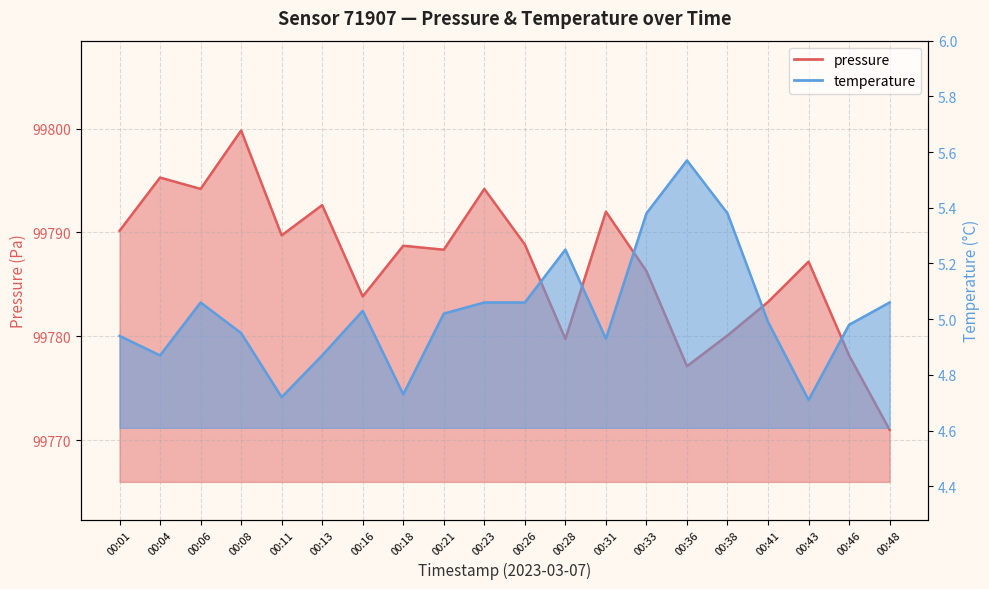

Rank the categories by pressure value from highest to lowest.

00:08, 00:04, 00:06, 00:23, 00:13, 00:31, 00:01, 00:11, 00:26, 00:18, 00:21, 00:43, 00:33, 00:16, 00:41, 00:38, 00:28, 00:46, 00:36, 00:48